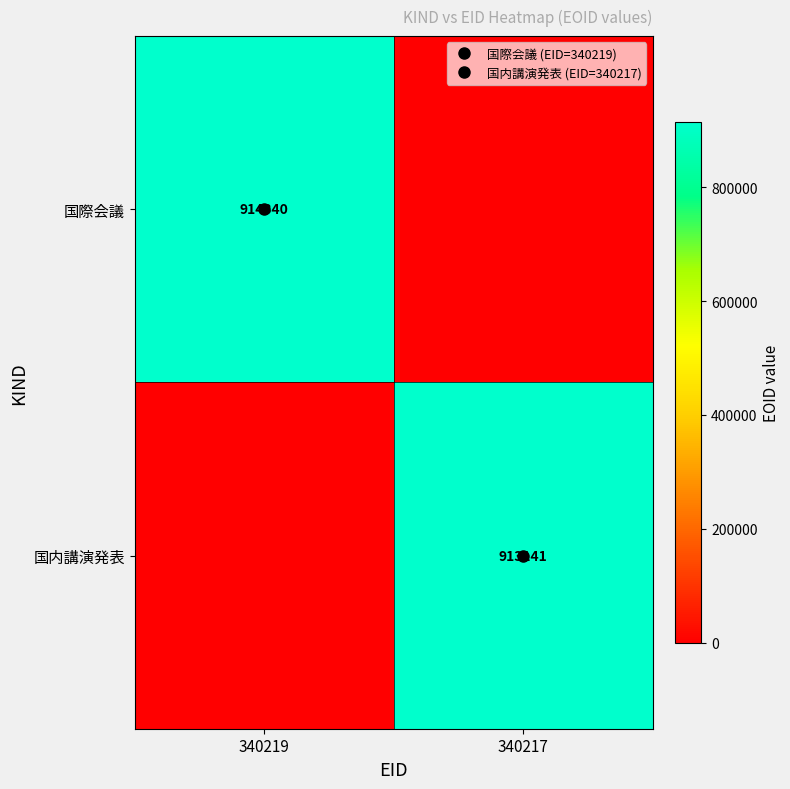

At how many categories does at least one series exceed 183848?

2